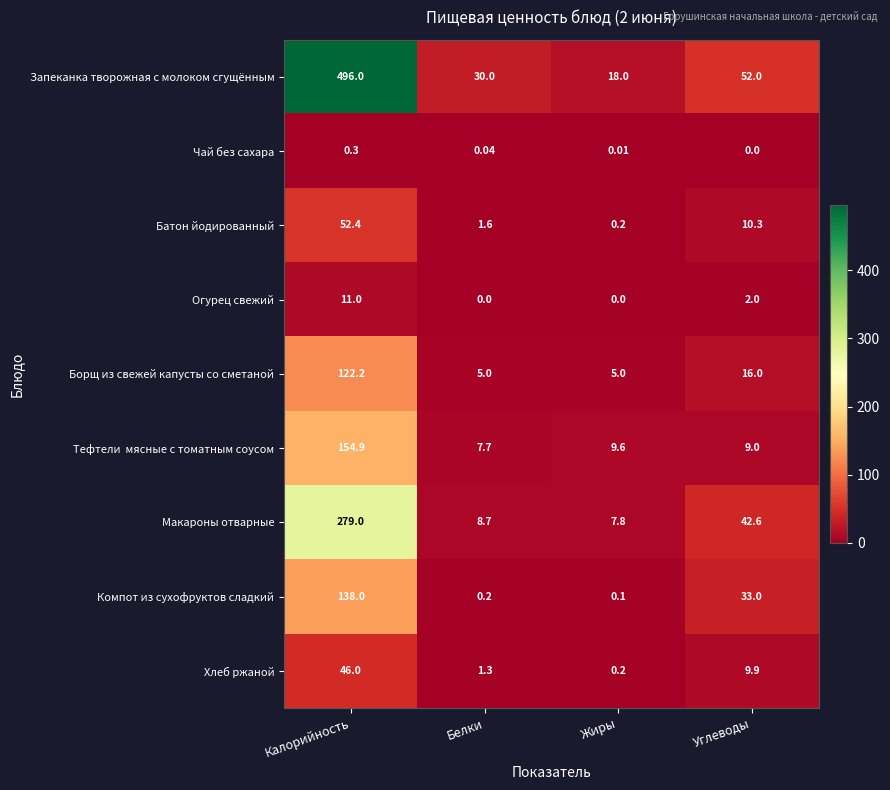

How many categories are shown in the chart?

4